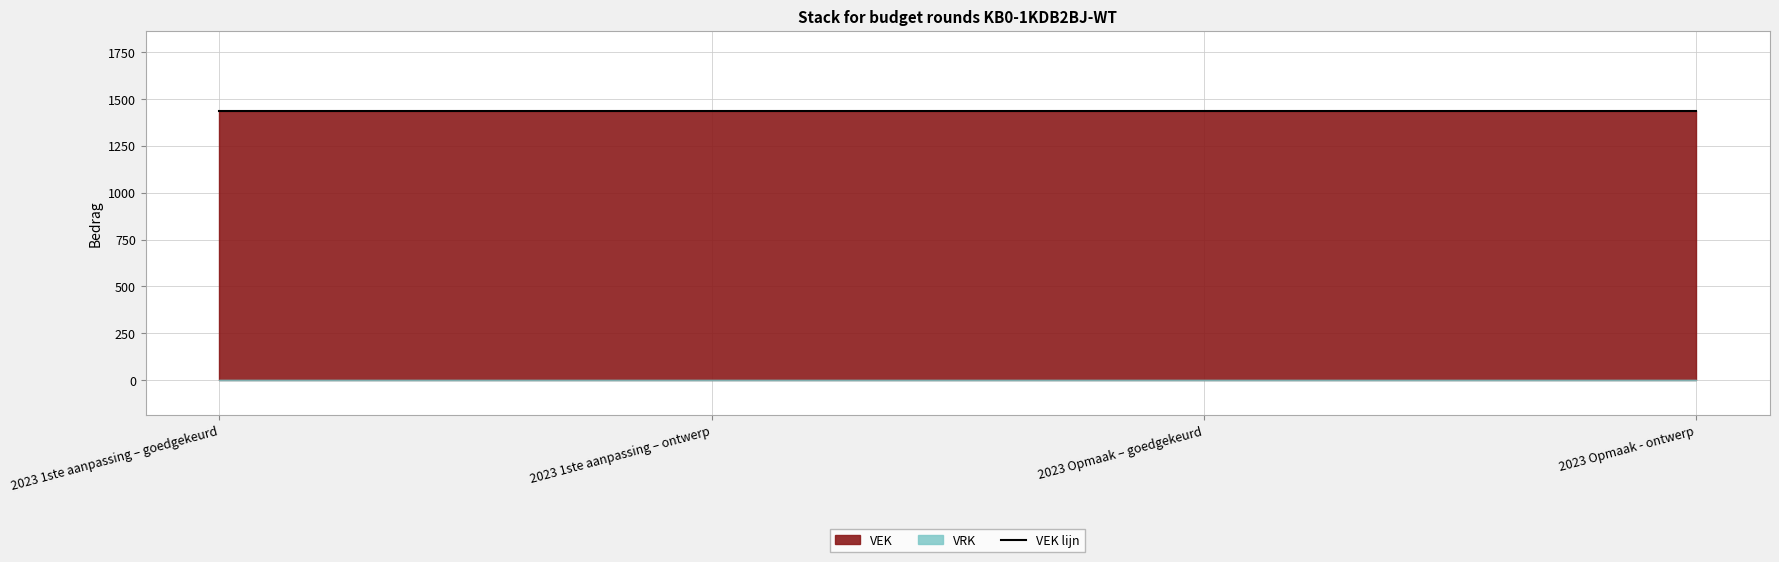

Rank the categories by VEK value from lowest to highest.

2023 1ste aanpassing – goedgekeurd, 2023 1ste aanpassing – ontwerp, 2023 Opmaak – goedgekeurd, 2023 Opmaak - ontwerp